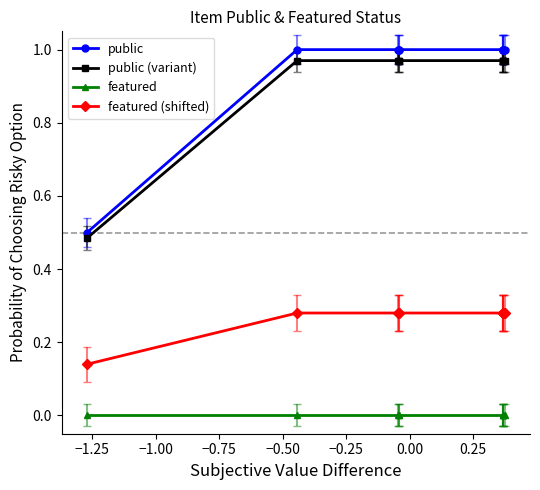

True or false: featured (shifted) and public (variant) intersect in this chart.

False